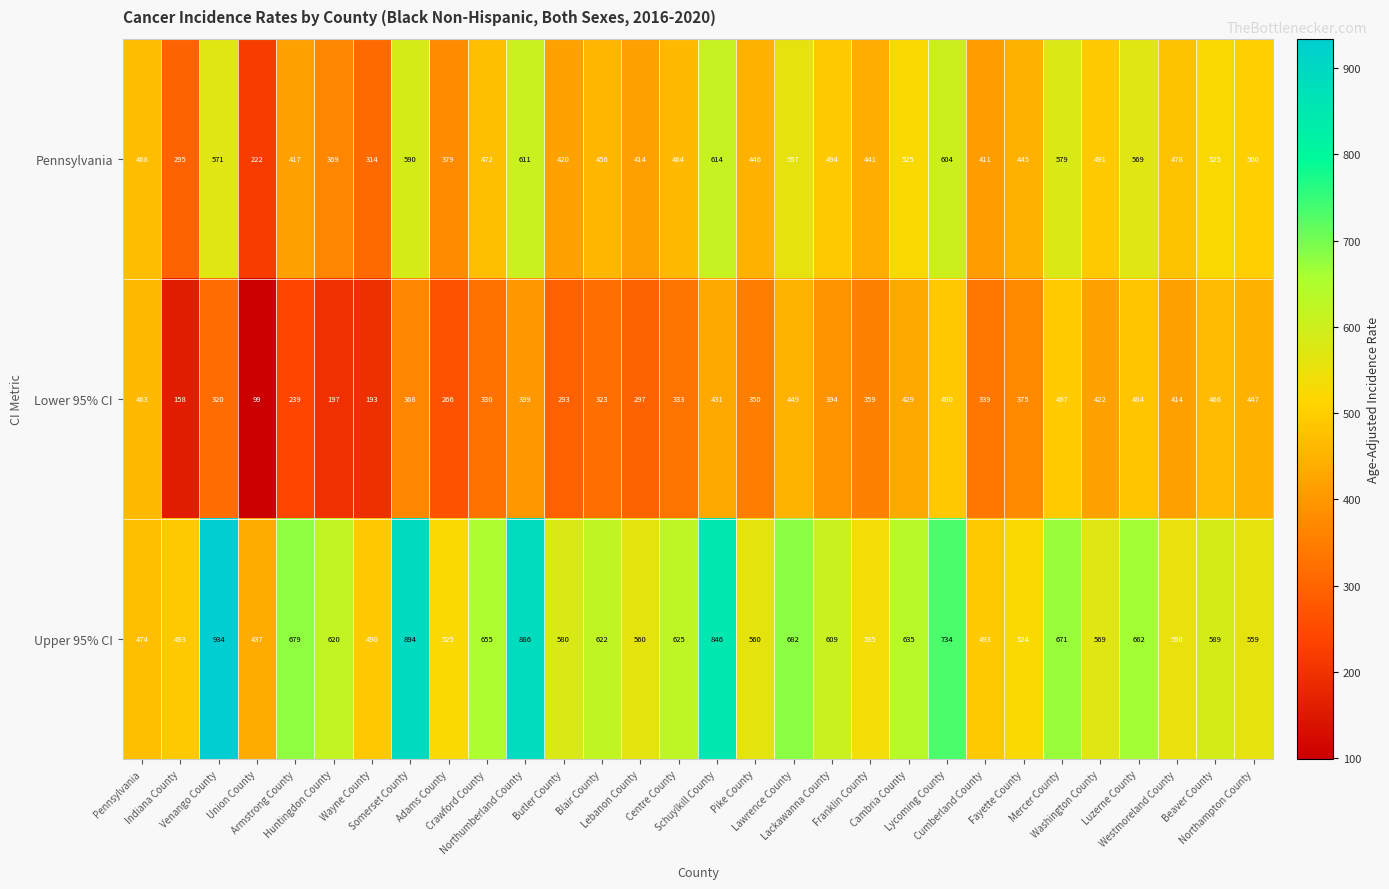

At how many categories does at least one series exceed 616?

14